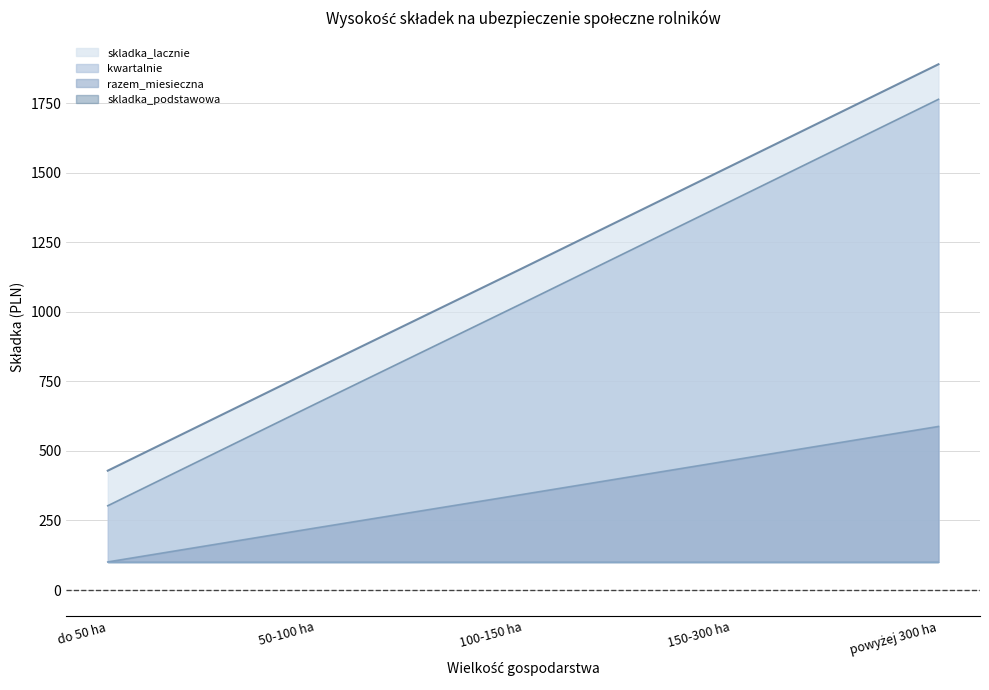

What is the difference between the second highest and second lowest values in the skladka_lacznie series?

729